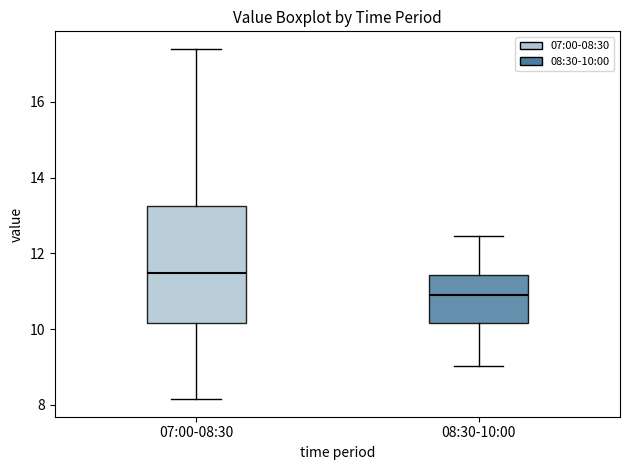

Reading left to right, transcribe this box plot: for each box, give where its median line is, the range the box spans, and where its two whiskers end, as read against the y-axis. The values are not printed on the chart, so give them approximately, as read against the axis.

07:00-08:30: median 11.4, box 10.2 to 13.2, whiskers 8.2 to 17.4
08:30-10:00: median 11.0, box 10.2 to 11.4, whiskers 9.0 to 12.4